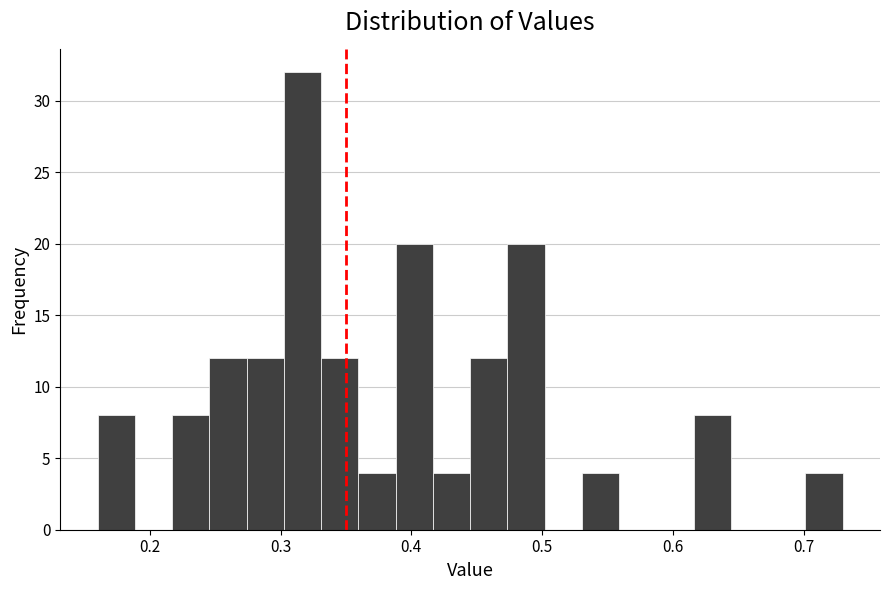

Around what value on the x-axis is the tallest bar? Give the approximate position of its centre, as read against the axis.

0.32